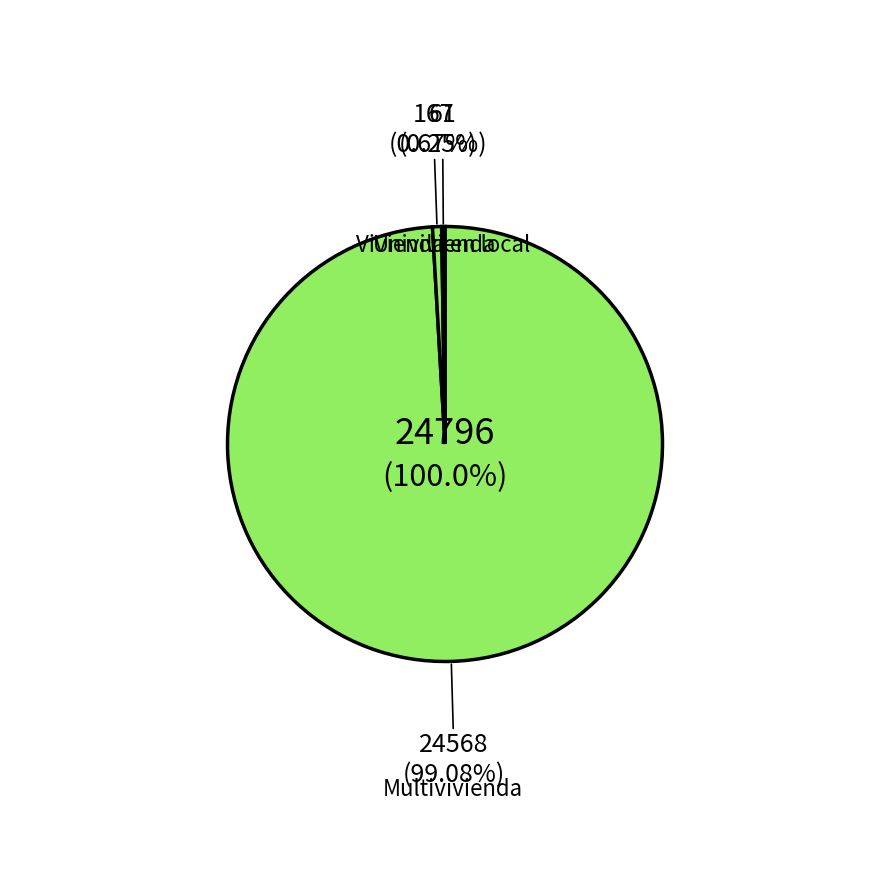

Combined, what portion of the pie is Univivienda and Multivivienda?

99.8%